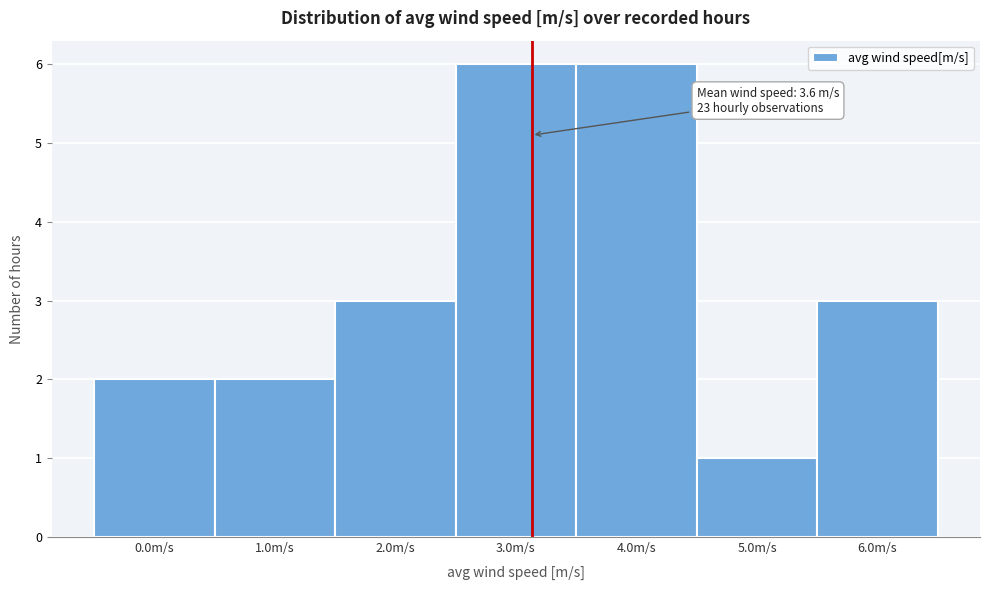

Reading left to right, what are all the values shown in this chart?

2	2	3	6	6	1	3